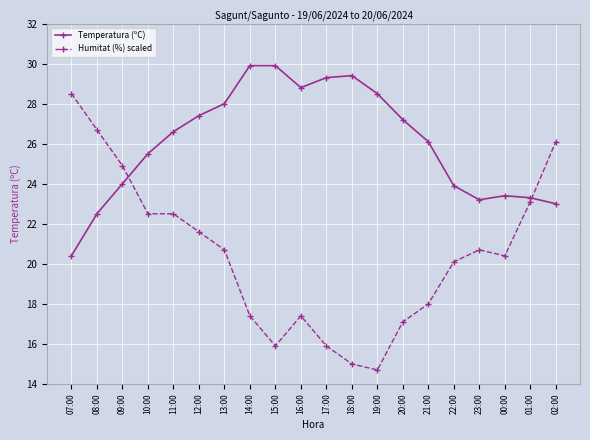

At how many categories does at least one series exceed 23?

20